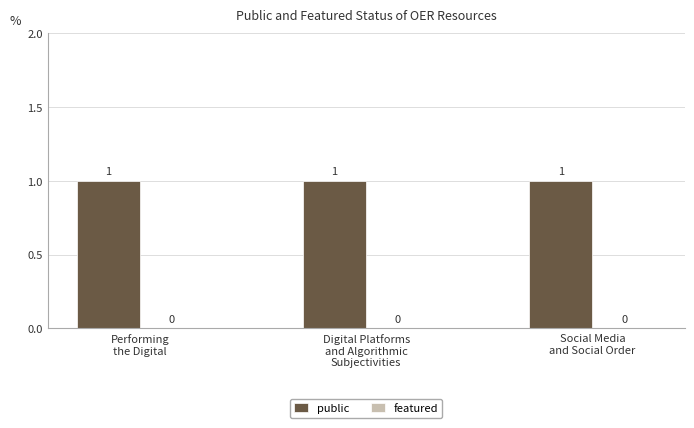

What is the value of the public bar at the 3rd from the left?

1